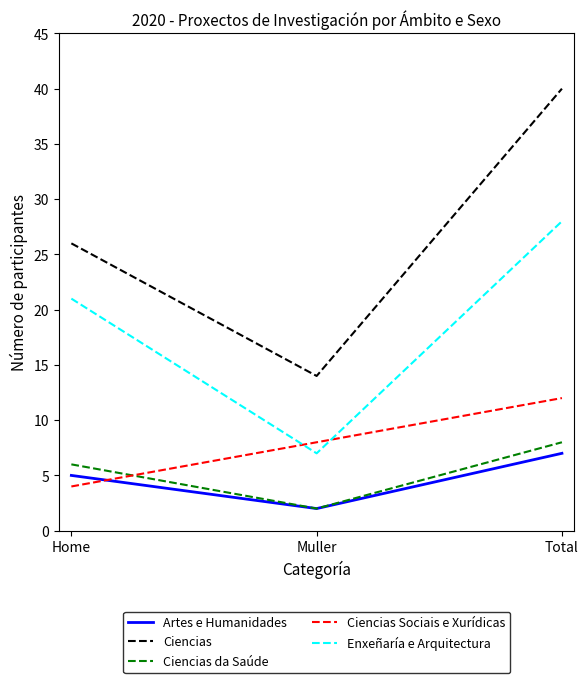

Which series has the largest total across all categories?

Ciencias